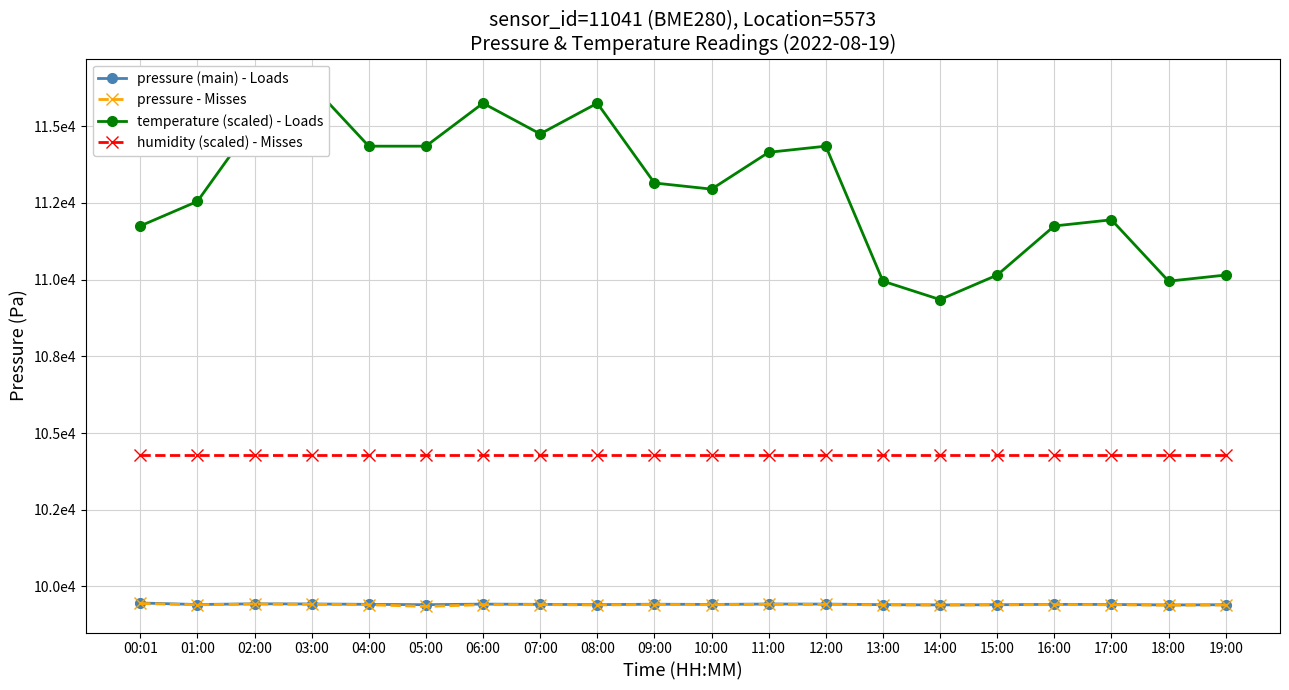

At which label is pressure (main) - Loads closest to 99429?

03:00